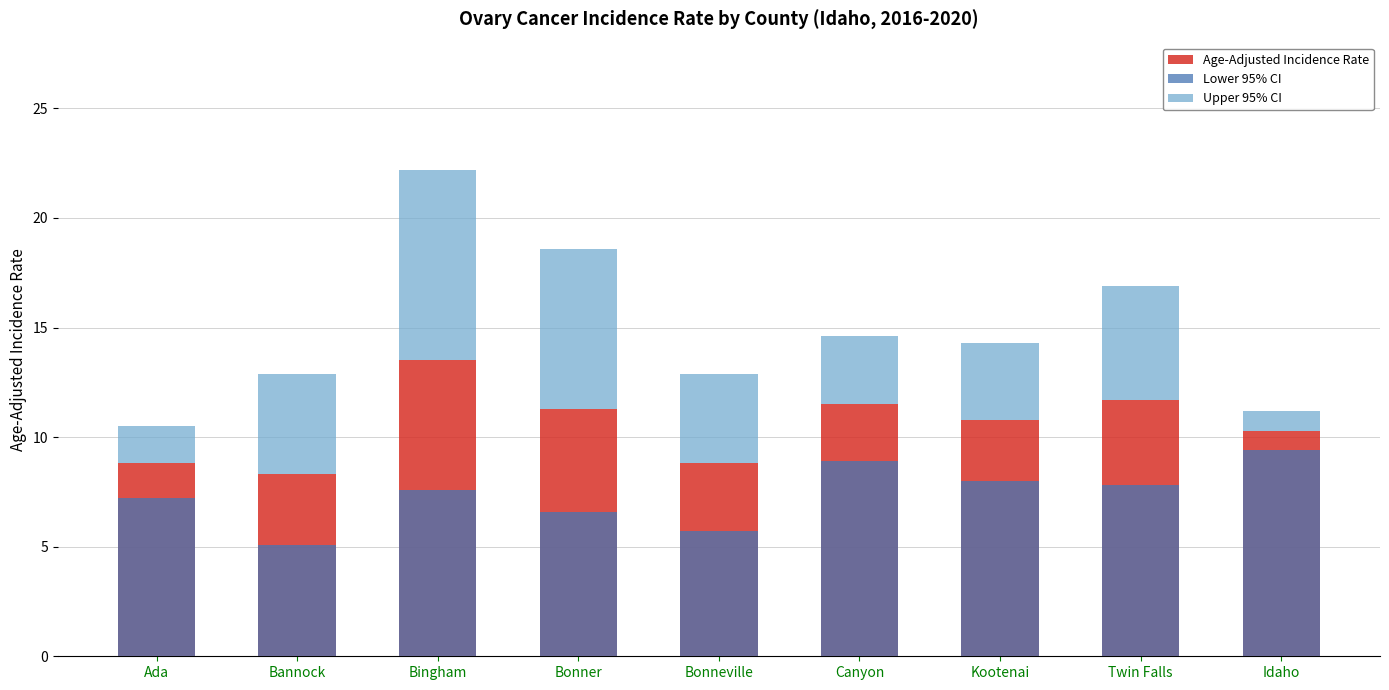

What is the difference between the maximum and second lowest values in the Age-Adjusted Incidence Rate series?

4.7